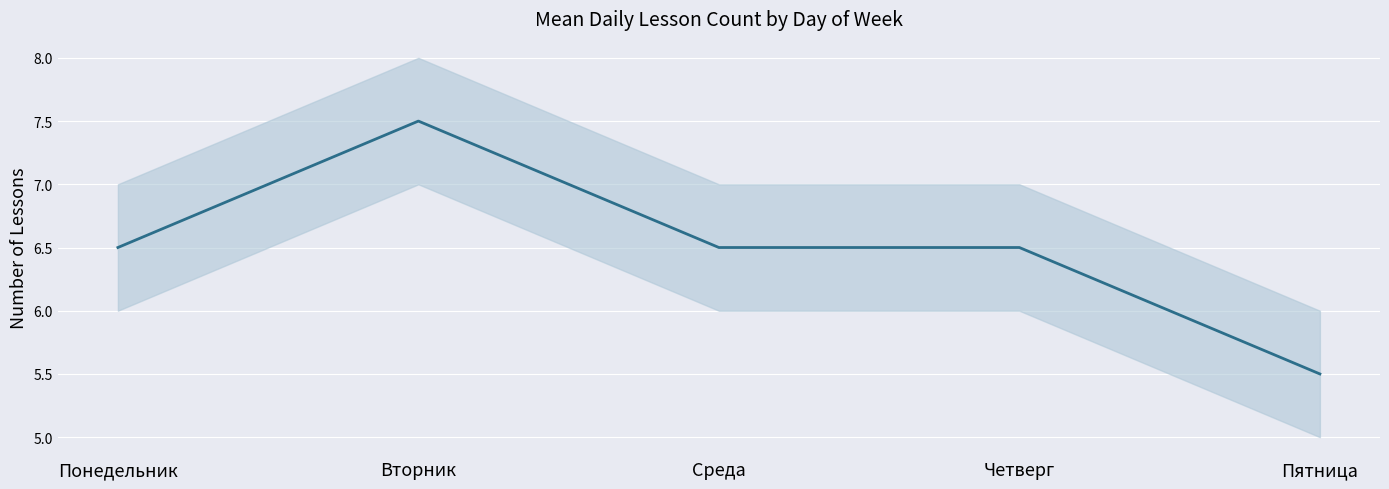

What is the change in value from Вторник to Четверг?

-1.0